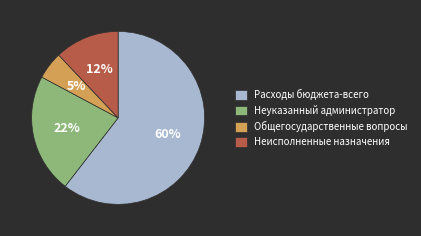

Count the number of slices in the pie.

4